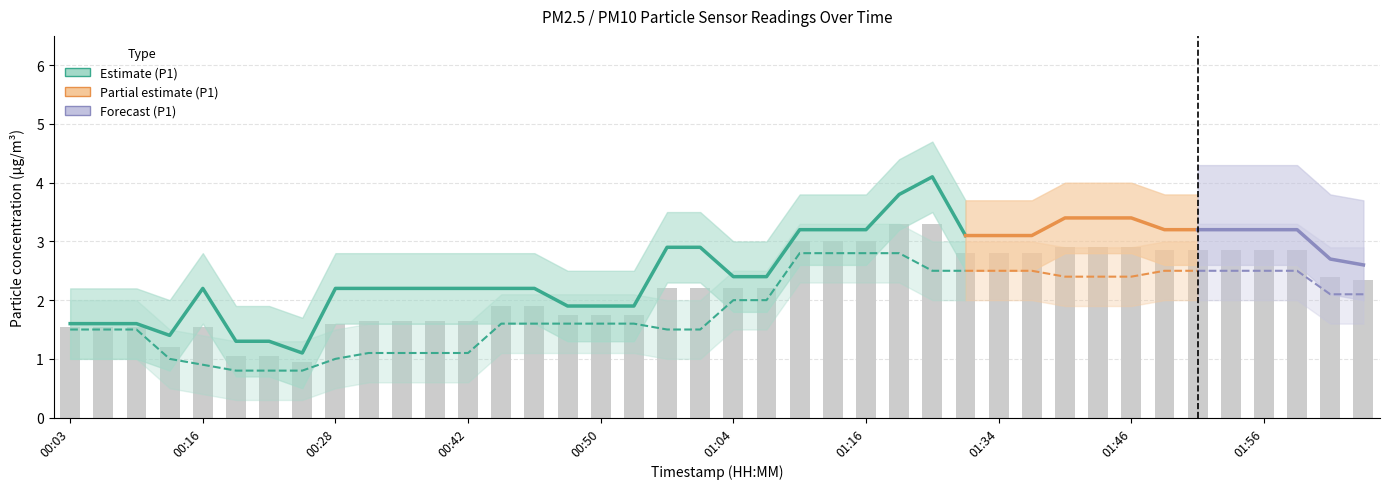

What is the label of the 24th bar from the left?

01:16